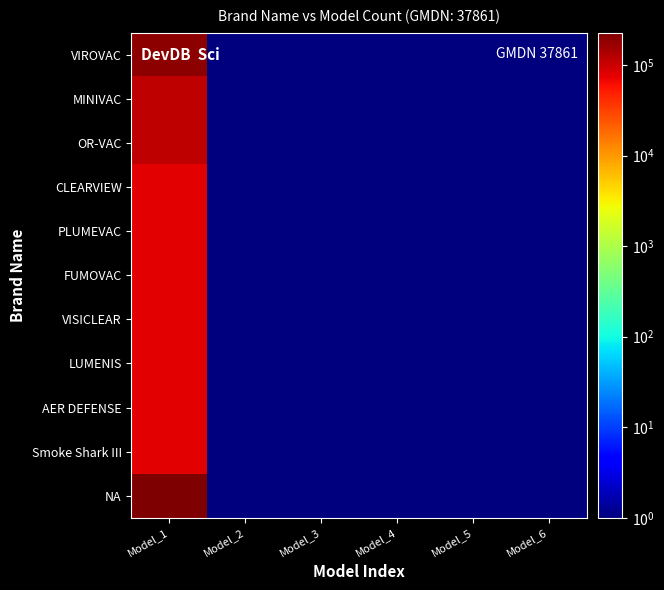

What is the greatest value displayed?

227166